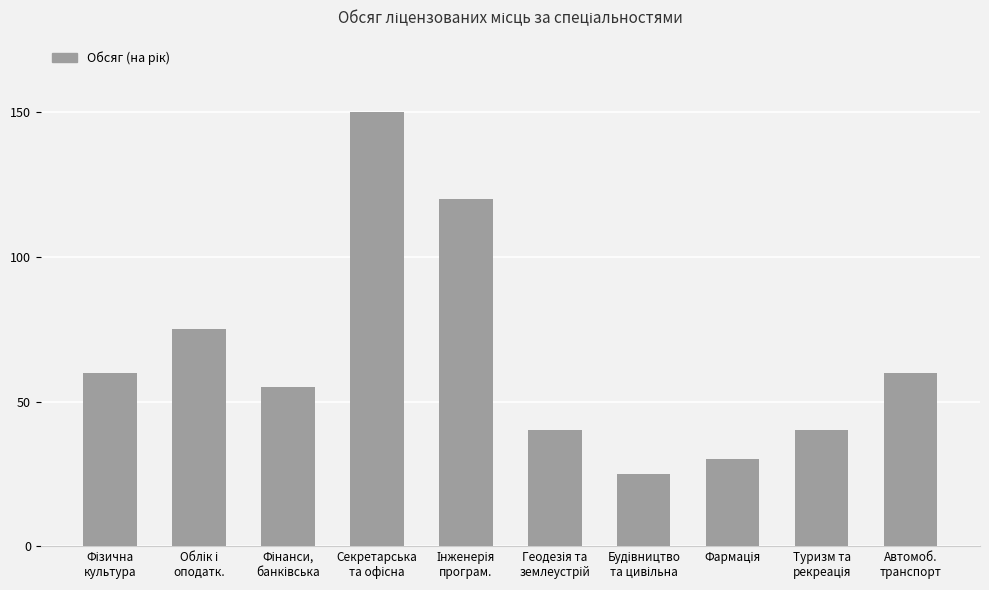

What is the smallest value displayed?

25